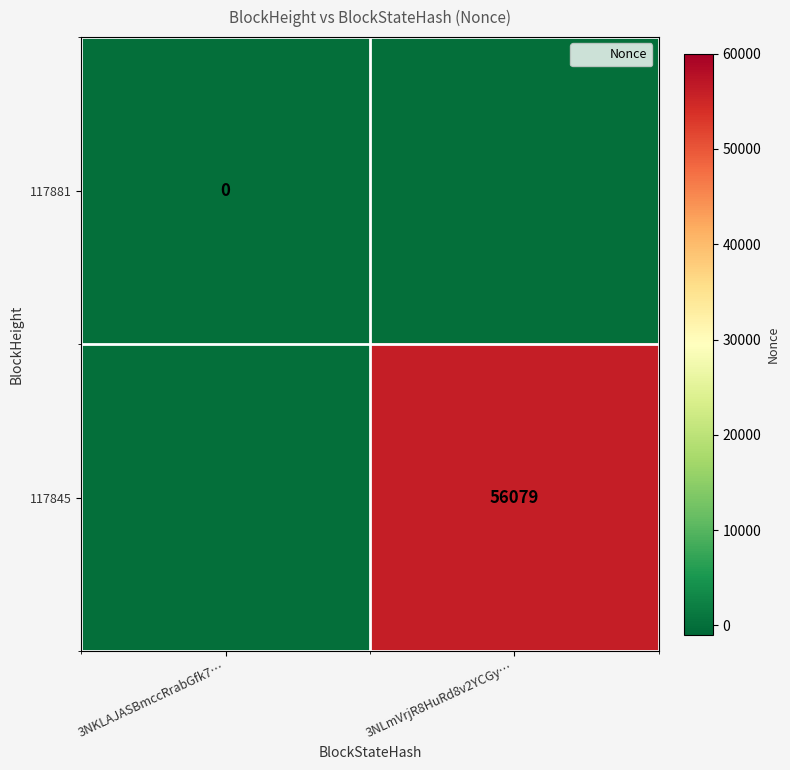

Which series has the largest total across all categories?

117845